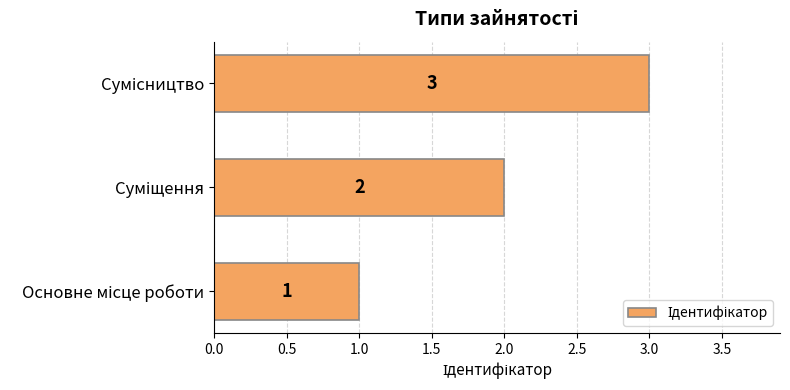

What is the greatest value displayed?

3